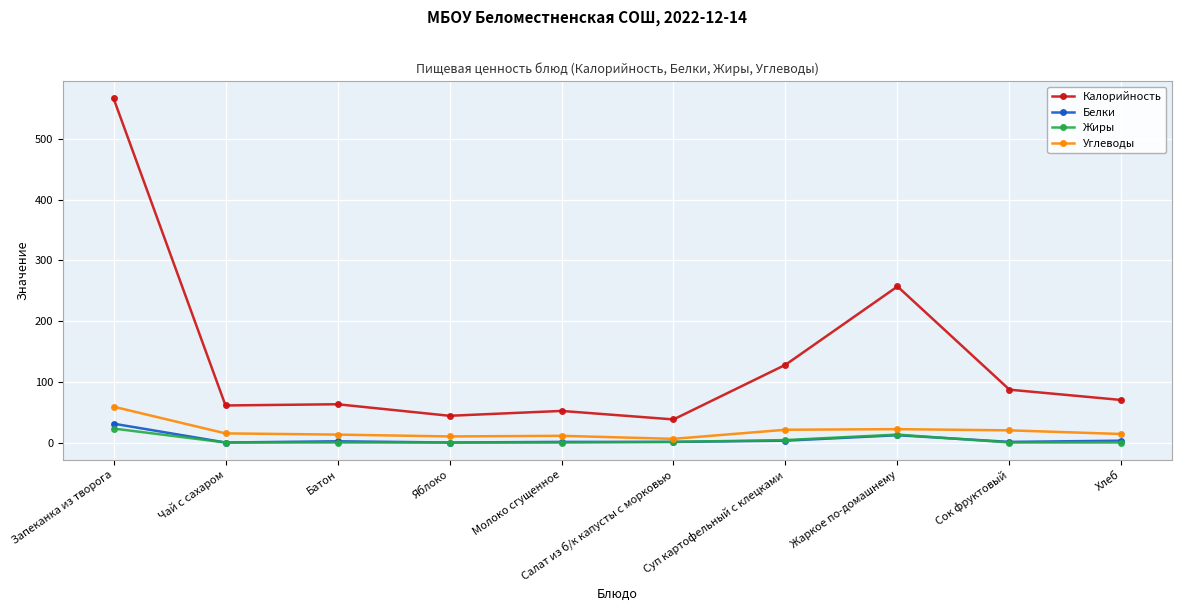

At which label is Жиры closest to 11?

Жаркое по-домашнему